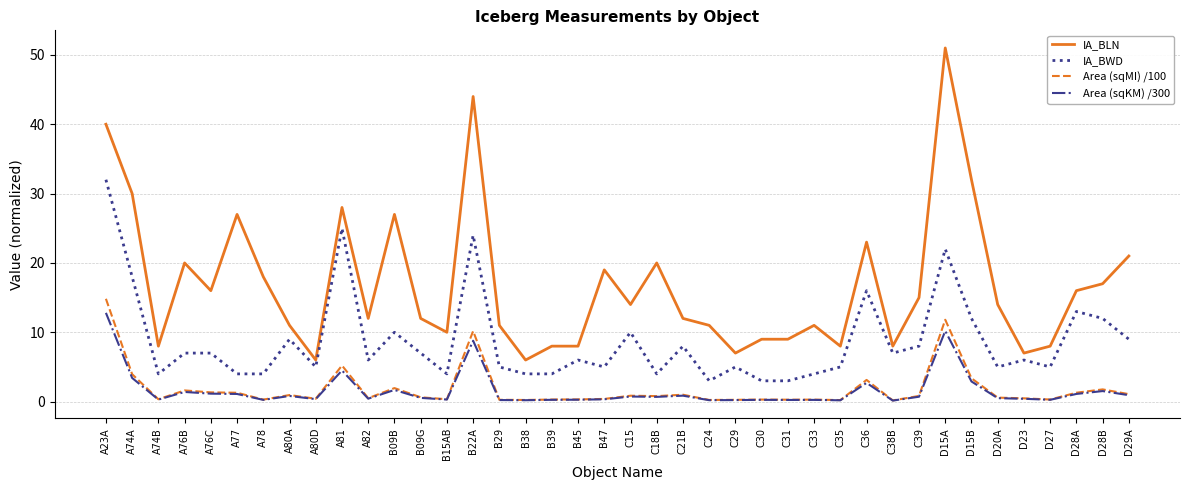

What are all the series names shown in the legend?

IA_BLN, IA_BWD, Area (sqMI) /100, Area (sqKM) /300